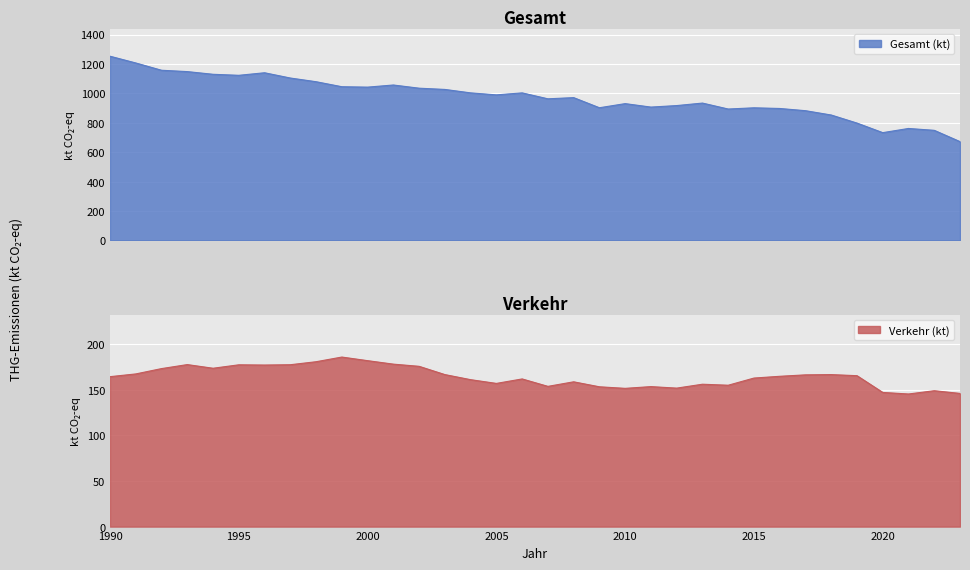

Where does the Gesamt (kt) series first go above 989?

1990